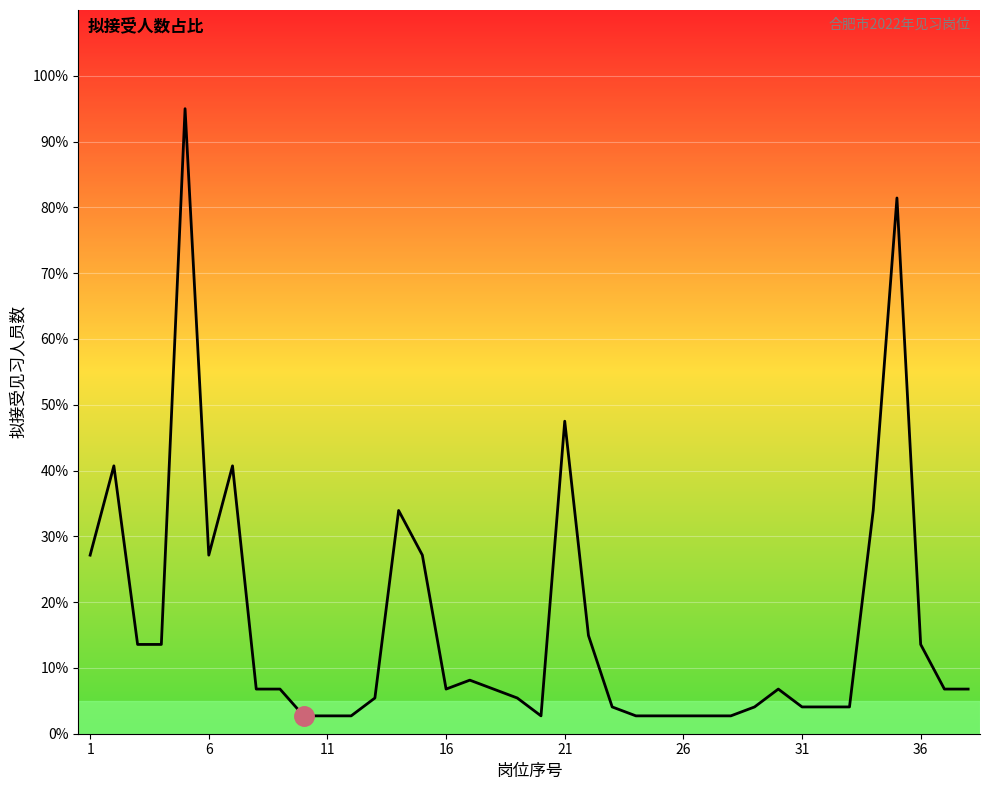

What is the smallest value displayed?

2.7